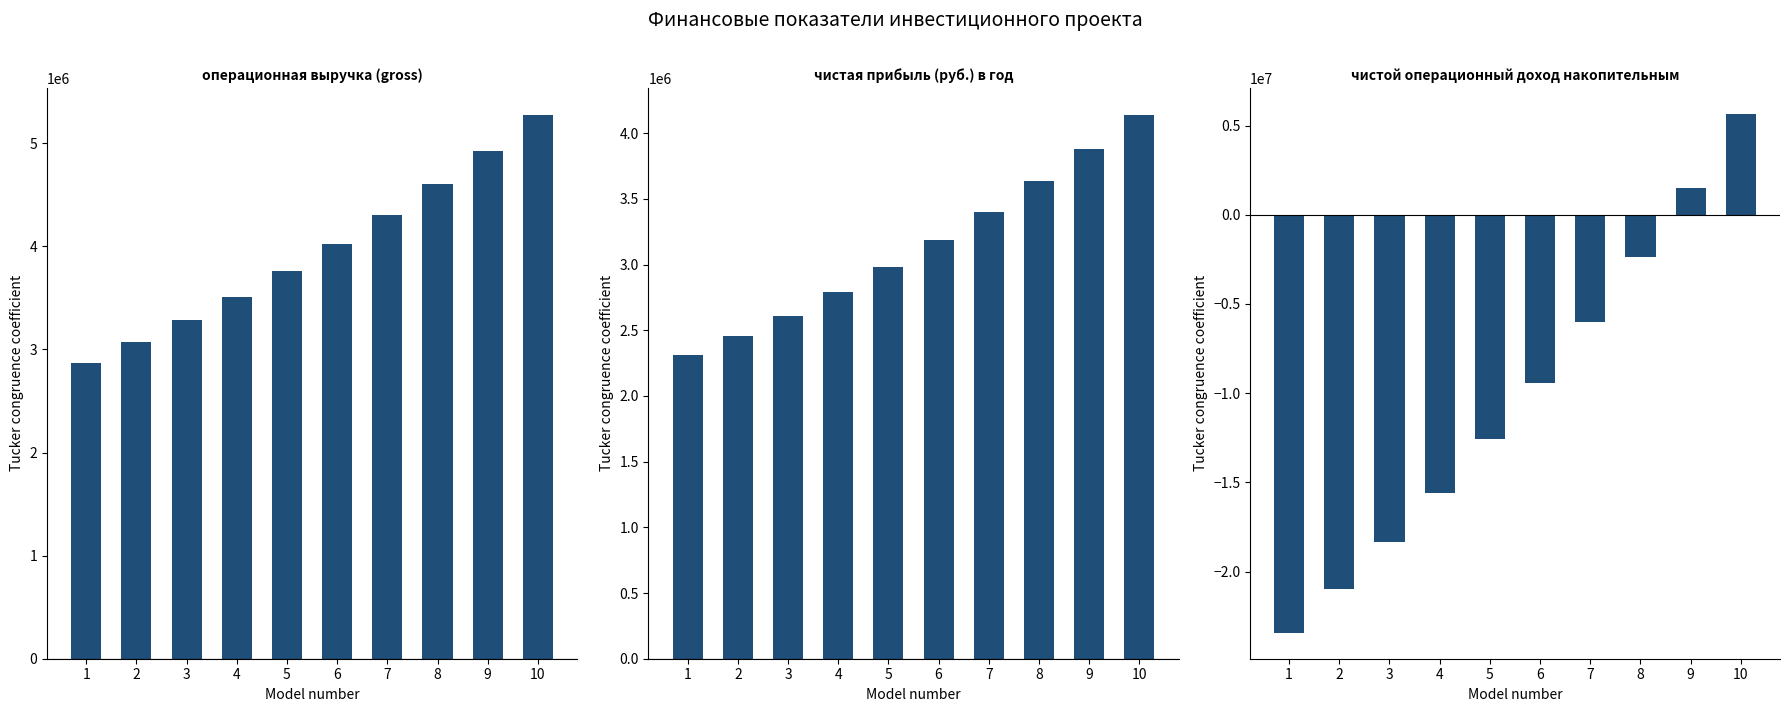

At how many categories does at least one series exceed 5631251?

1